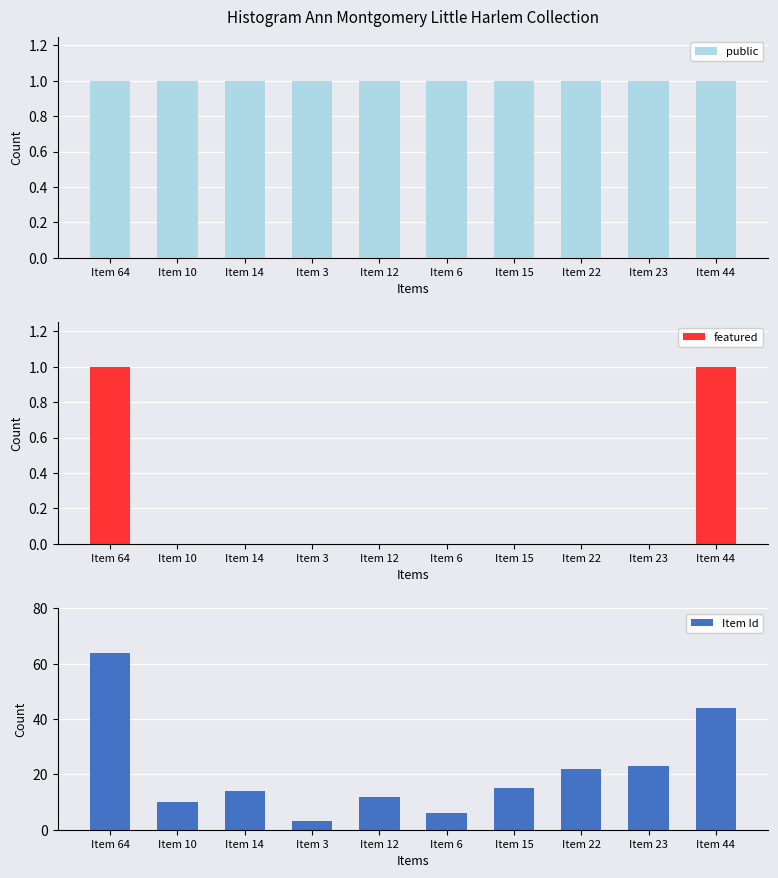

How many groups of bars are there?

10